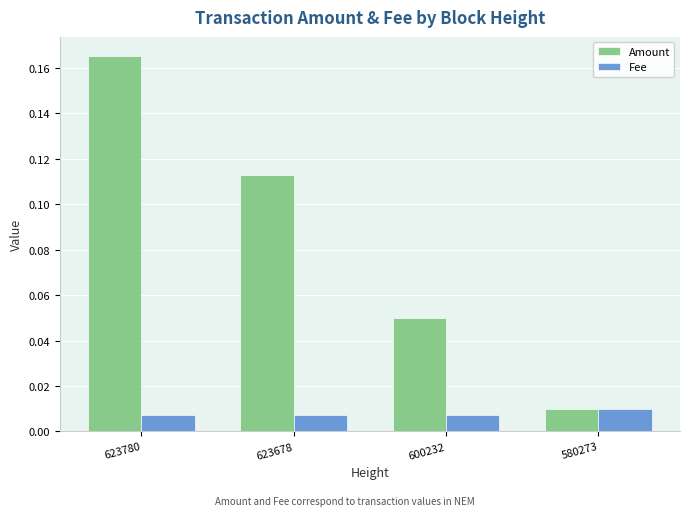

Between 600232 and 580273, which series saw the biggest shift?

Amount